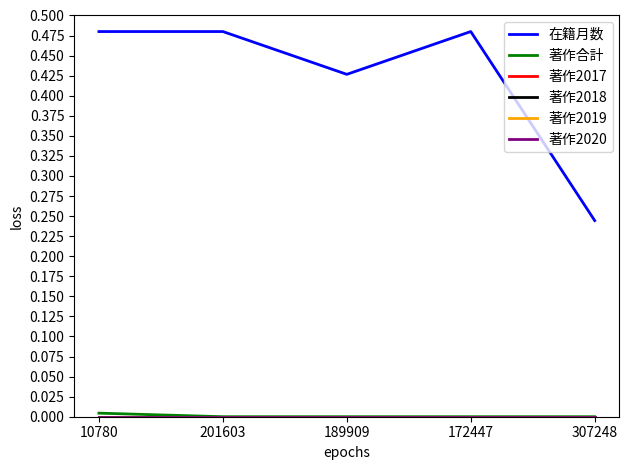

Reading left to right, transcribe all the data shown in this chart.

在籍月数: 10780=0.5	201603=0.5	189909=0.4	172447=0.5	307248=0.2
著作合計: 10780=0.0	201603=0.0	189909=0.0	172447=0.0	307248=0.0
著作2017: 10780=0.0	201603=0.0	189909=0.0	172447=0.0	307248=0.0
著作2018: 10780=0.0	201603=0.0	189909=0.0	172447=0.0	307248=0.0
著作2019: 10780=0.0	201603=0.0	189909=0.0	172447=0.0	307248=0.0
著作2020: 10780=0.0	201603=0.0	189909=0.0	172447=0.0	307248=0.0